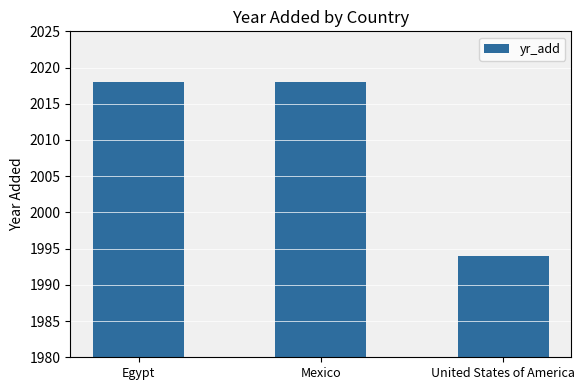

Reading left to right, extract all data points from this chart.

Egypt=2018	Mexico=2018	United States of America=1994